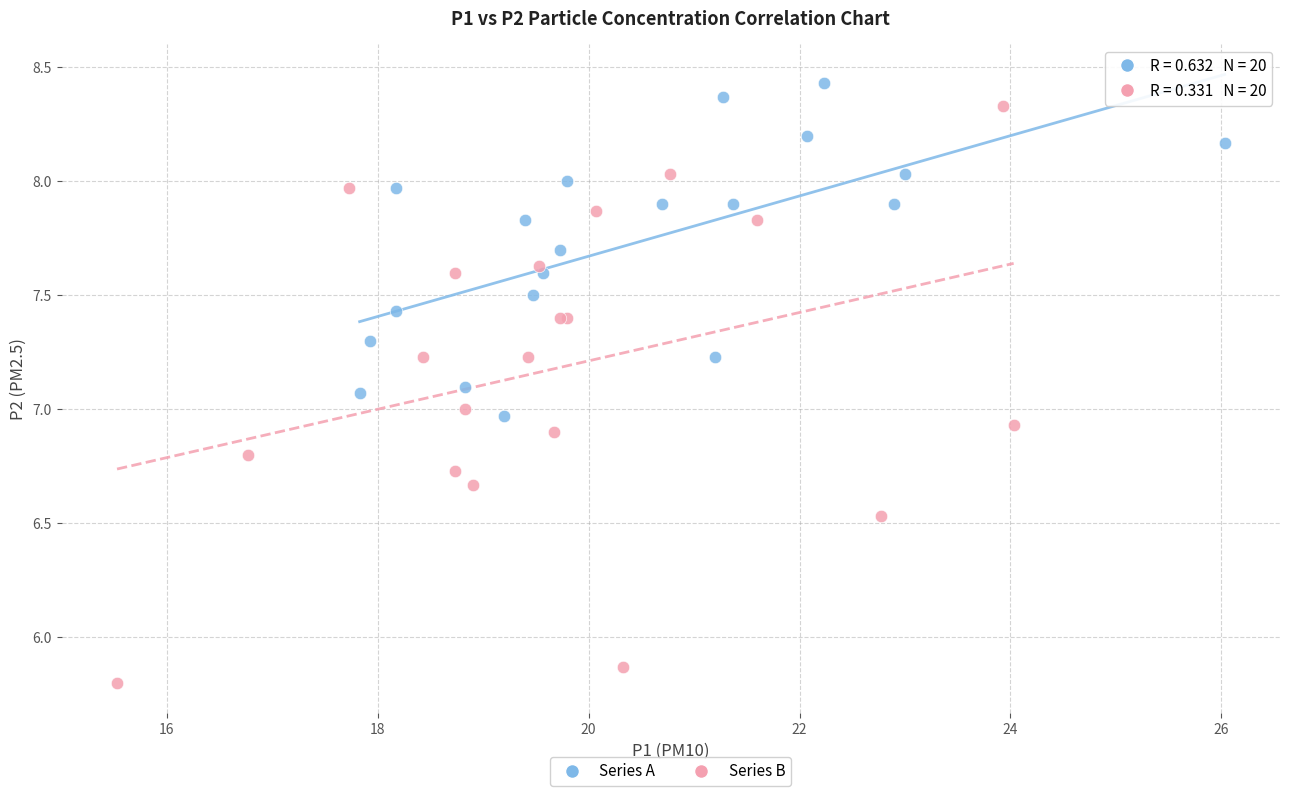

Which series has the largest Y range (max minus min)?

Series B